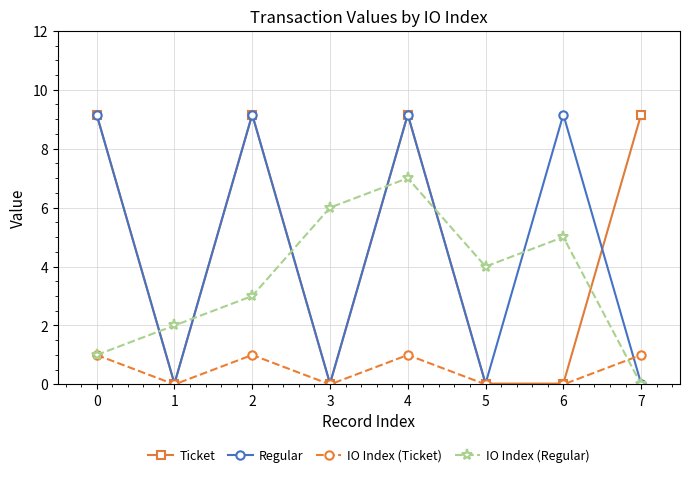

What is the greatest value displayed?

9.2